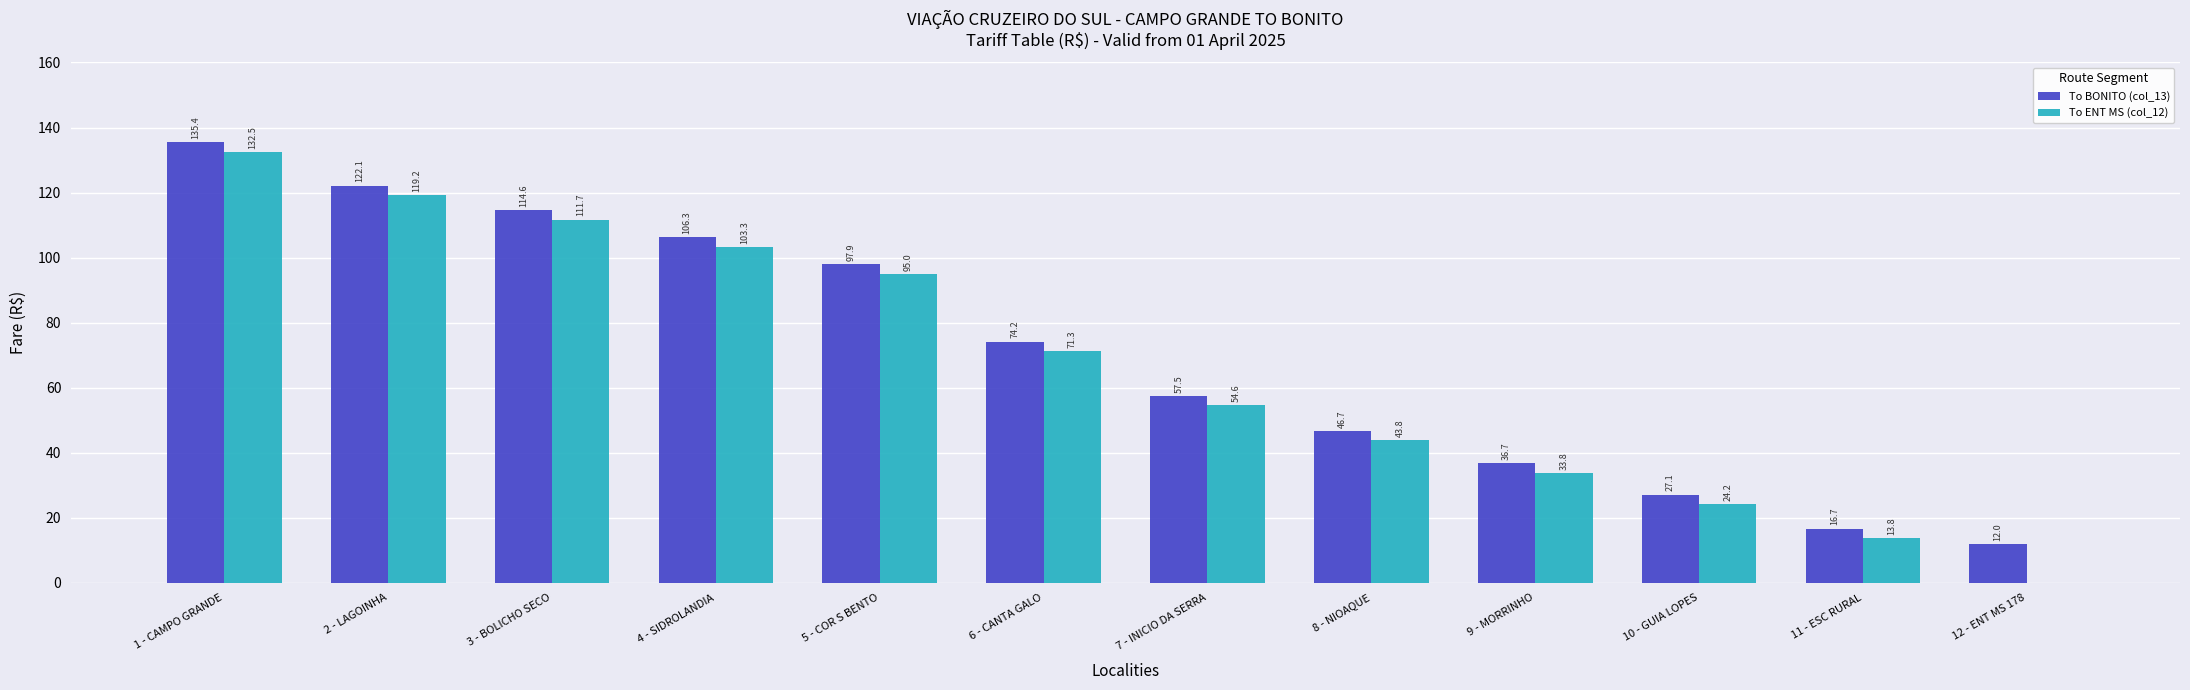

At which label does To BONITO (col_13) first exceed 74?

1 - CAMPO GRANDE